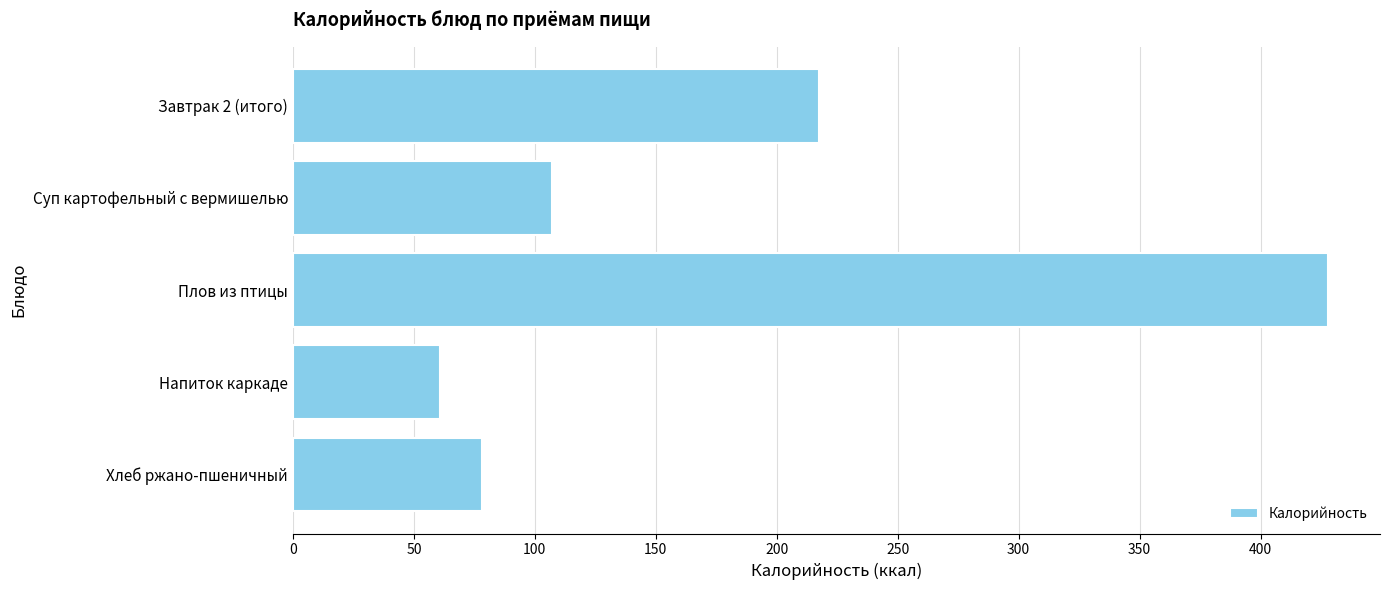

How many data points are less than 107?

2